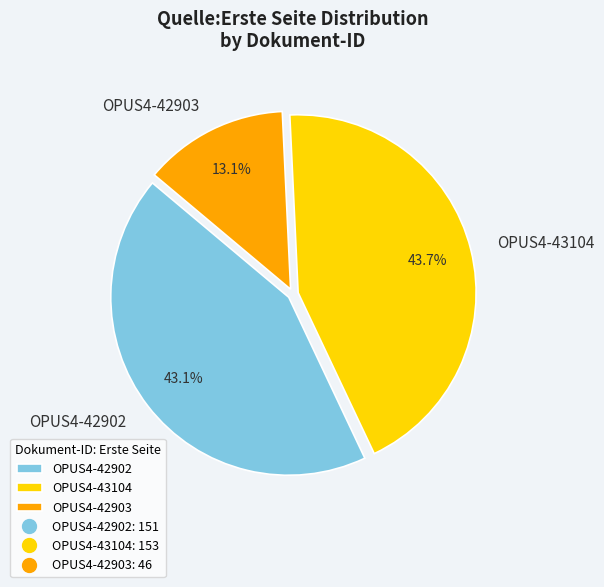

What is the smallest slice in the pie chart?

OPUS4-42903